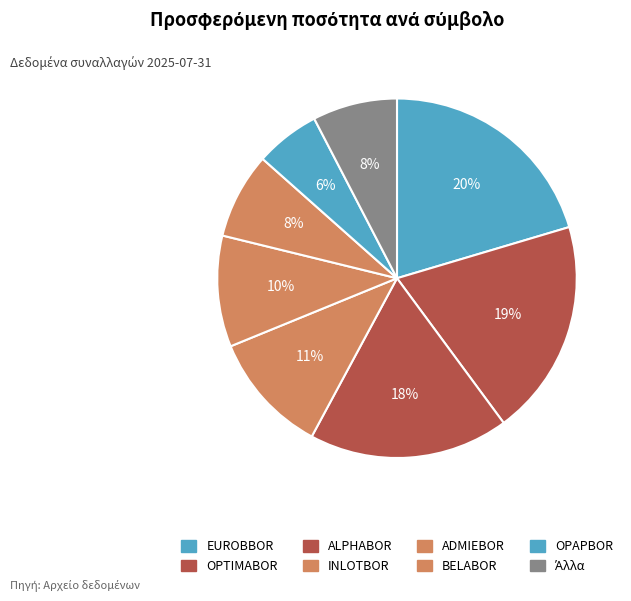

How many segments does this pie chart have?

8